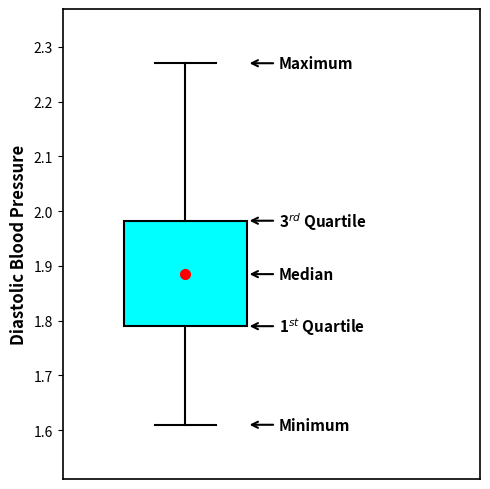

Transcribe this box plot: give where the median line is, the range the box spans, and where the two whiskers end, as read against the y-axis. The values are not printed on the chart, so give them approximately, as read against the axis.

median 1.89, box 1.79 to 1.98, whiskers 1.61 to 2.27